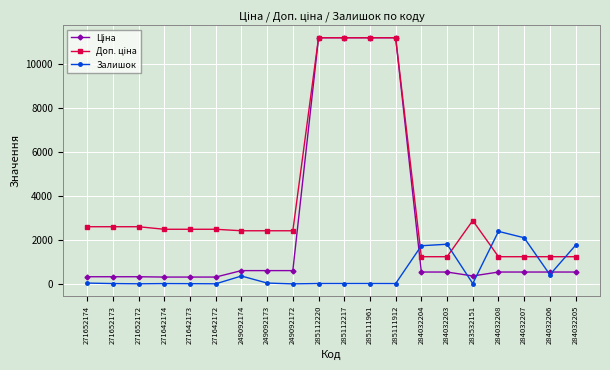

Is it true that Залишок equals 15.0 at 271652173?

True